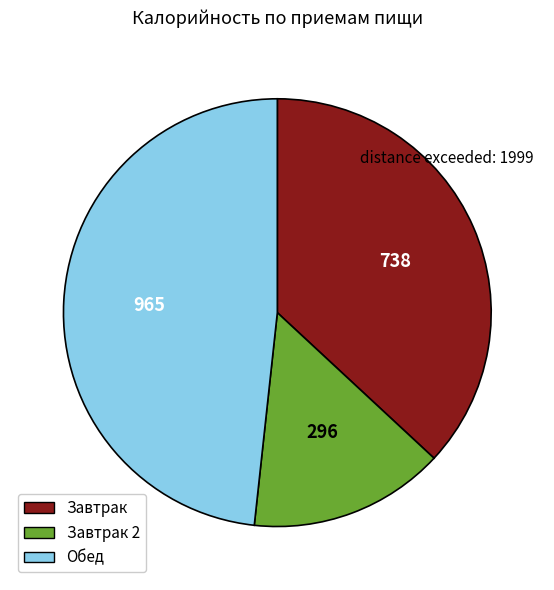

Is there a majority slice in this chart?

No